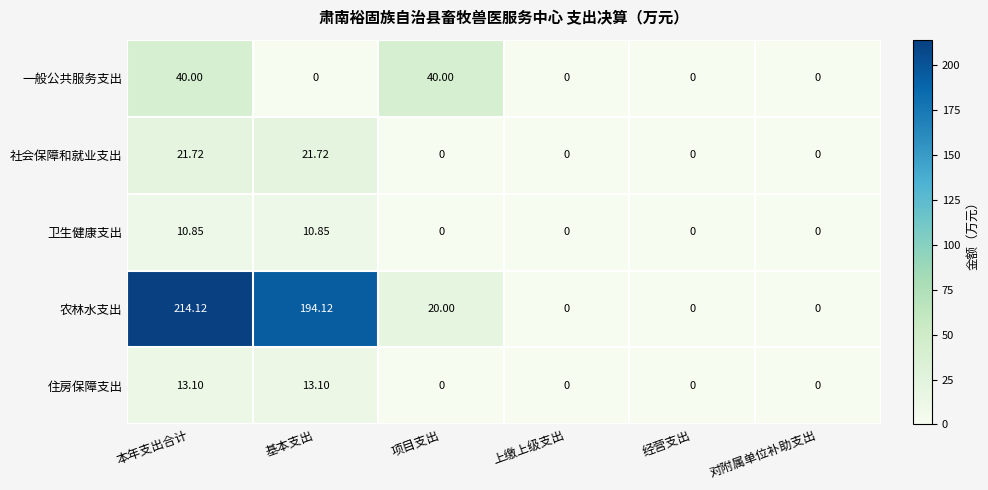

Between 本年支出合计 and 基本支出, which series saw the biggest shift?

一般公共服务支出